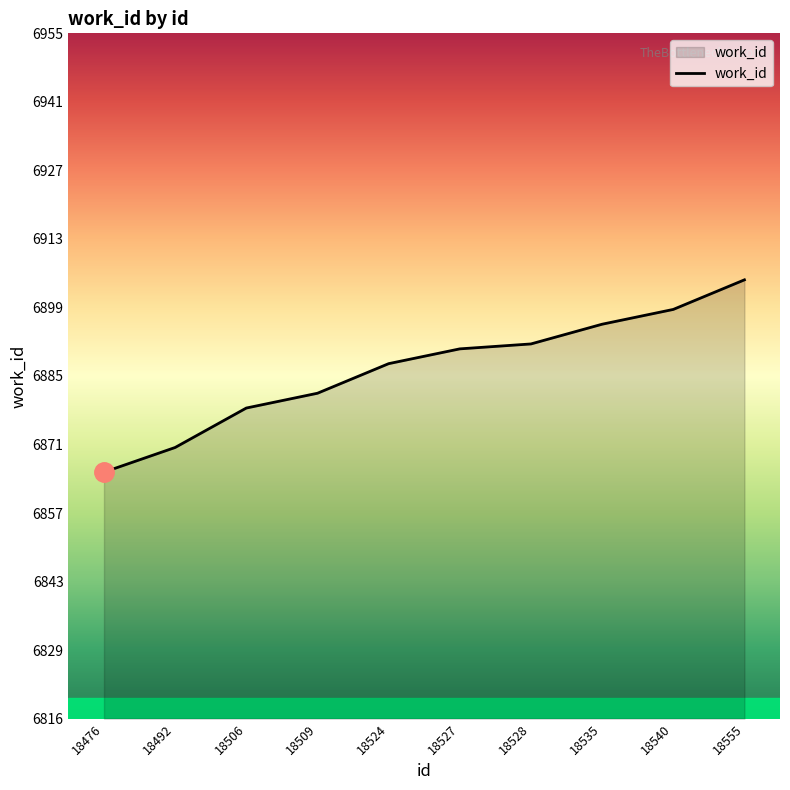

At which category does the chart reach its peak across all series?

18555